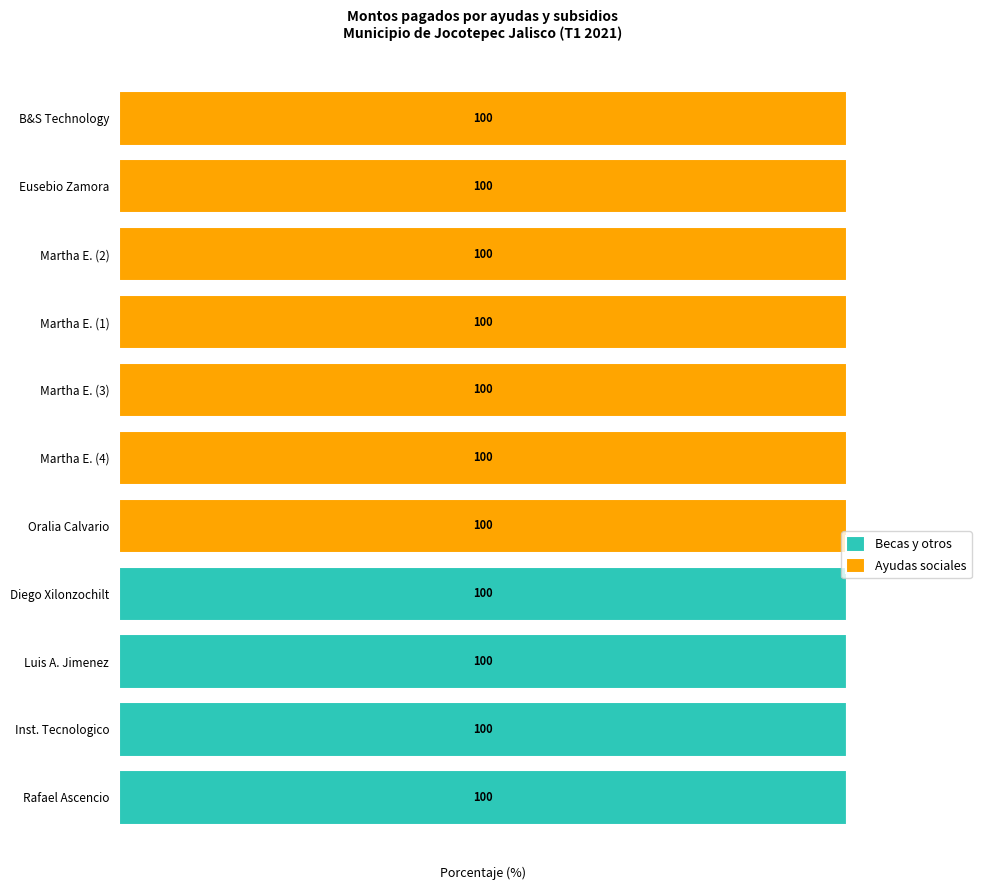

What are all the series names shown in the legend?

Becas y otros, Ayudas sociales